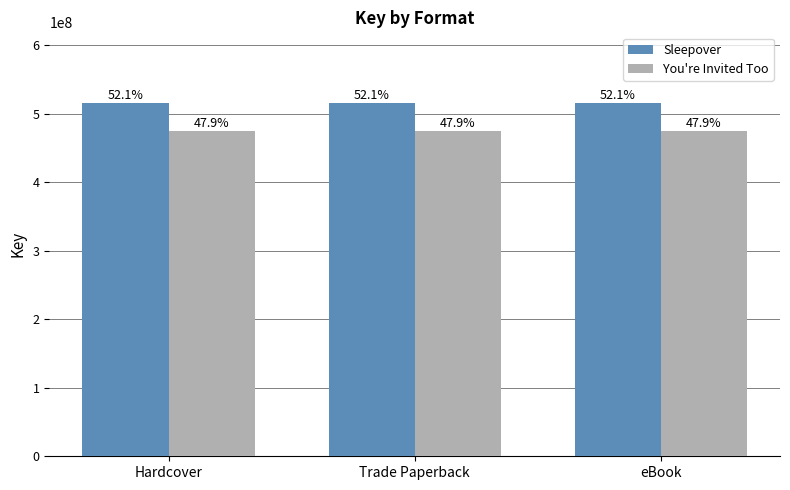

Between Hardcover and eBook, which is larger?

Hardcover